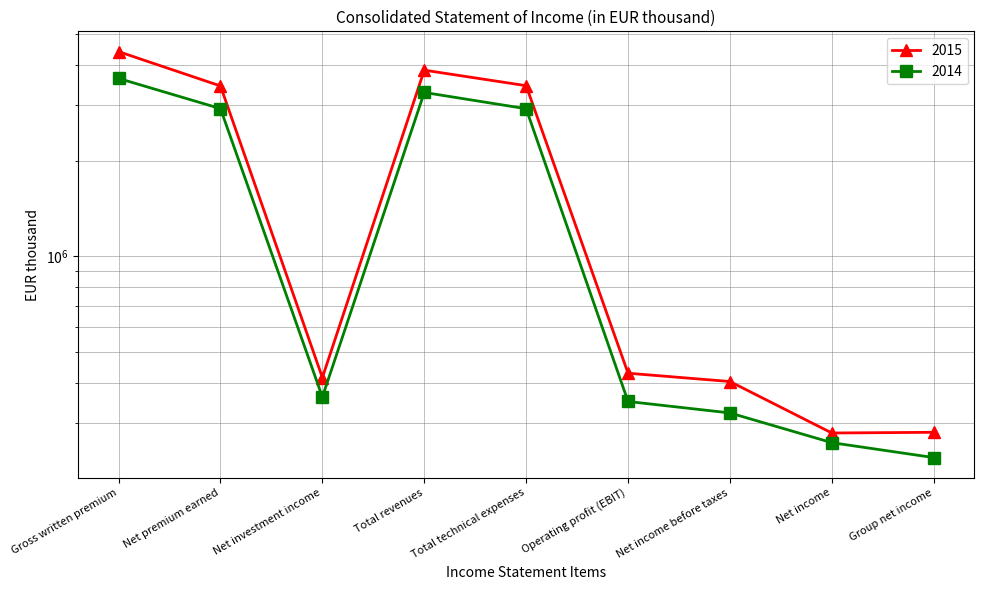

Reading right to left, what are all the values shown in this chart?

2015: Group net income=279711	Net income=278325	Net income before taxes=404001	Operating profit (EBIT)=428998	Total technical expenses=3438655	Total revenues=3848093	Net investment income=415654	Net premium earned=3431850	Gross written premium=4400225
2014: Group net income=232954	Net income=259499	Net income before taxes=321829	Operating profit (EBIT)=349623	Total technical expenses=2910605	Total revenues=3274275	Net investment income=361151	Net premium earned=2912736	Gross written premium=3624439